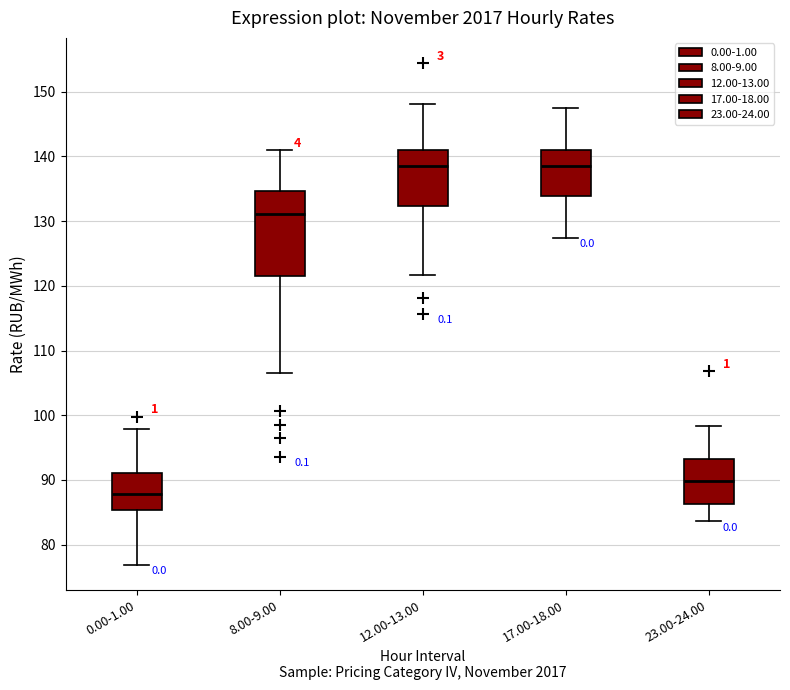

Where is the lower edge of the box for 17.00-18.00 on the y-axis? The values are not printed on the chart, so give them approximately, as read against the axis.

134